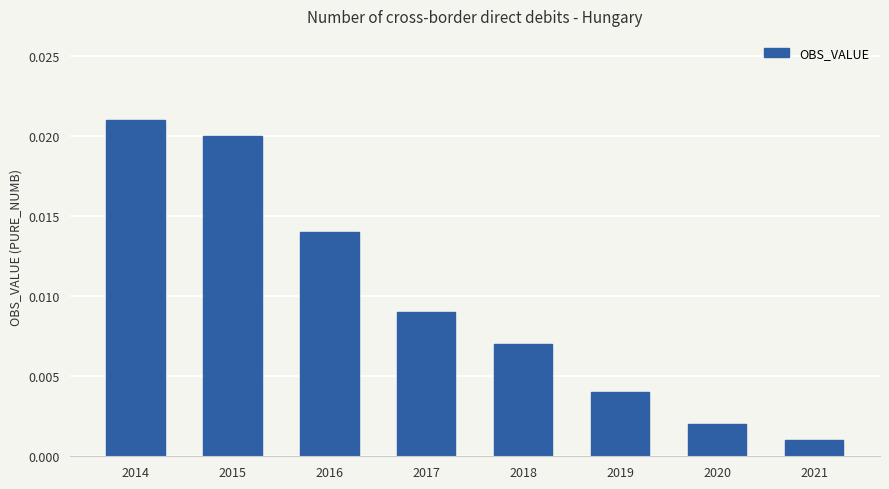

List the labels in order of value, smallest first.

2021, 2020, 2019, 2018, 2017, 2016, 2015, 2014